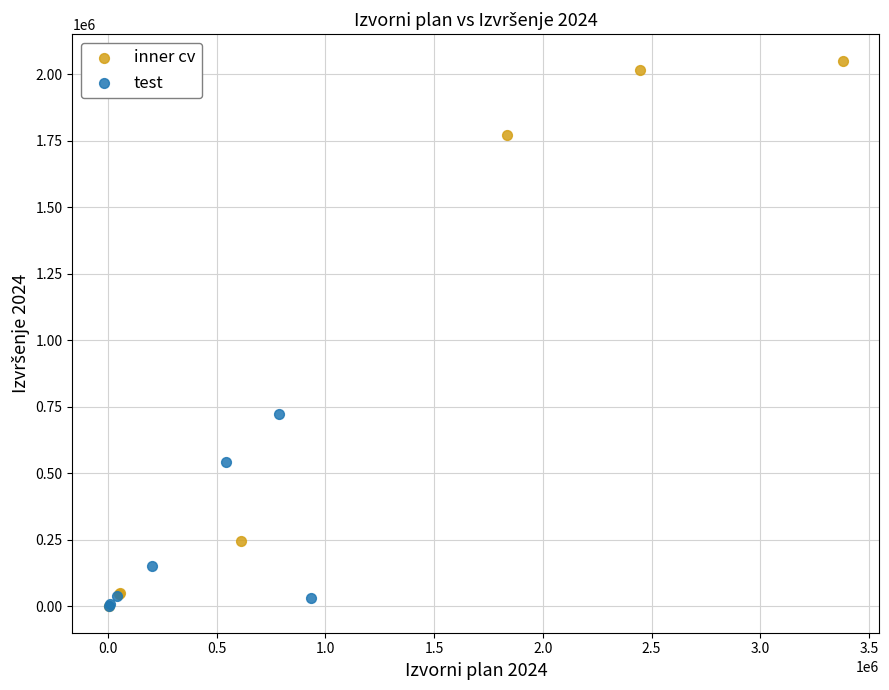

Which series has the largest Y range (max minus min)?

inner cv